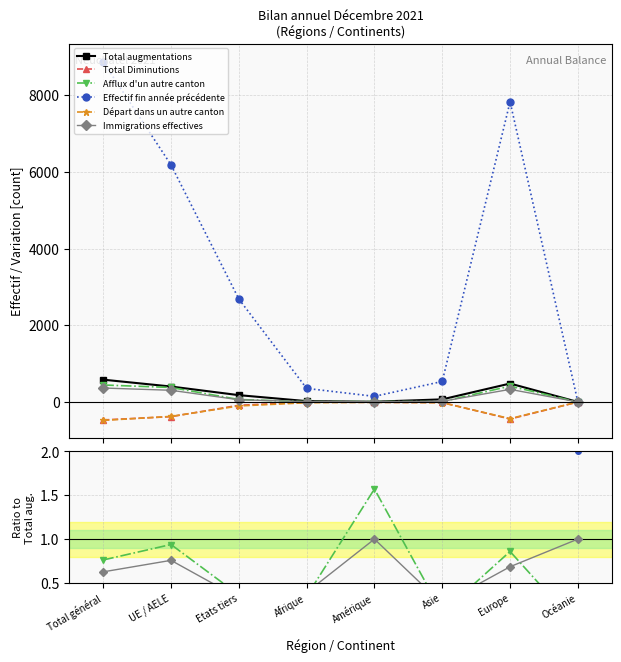

Rank the series at Océanie from lowest to highest value.

Total Diminutions, Afflux d'un autre canton, Départ dans un autre canton, Total augmentations, Immigrations effectives, Effectif fin année précédente